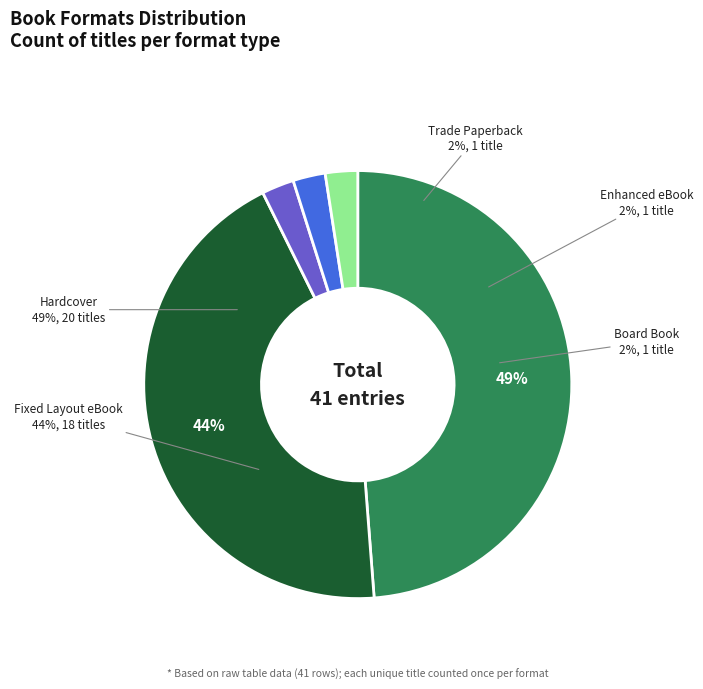

Is there a majority slice in this chart?

No